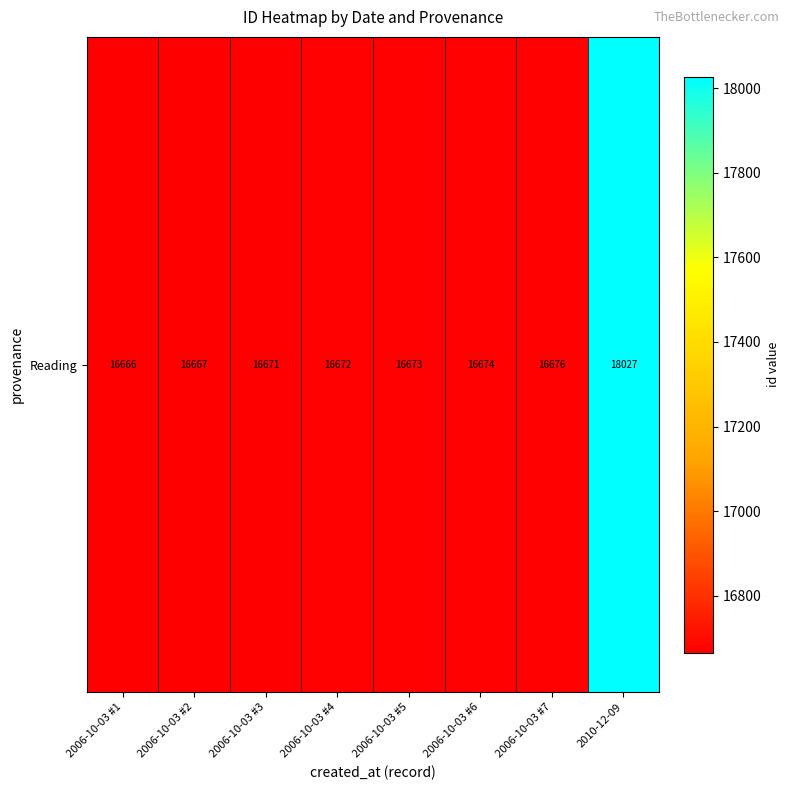

Reading left to right, what are all the values shown in this chart?

16666	16667	16671	16672	16673	16674	16676	18027